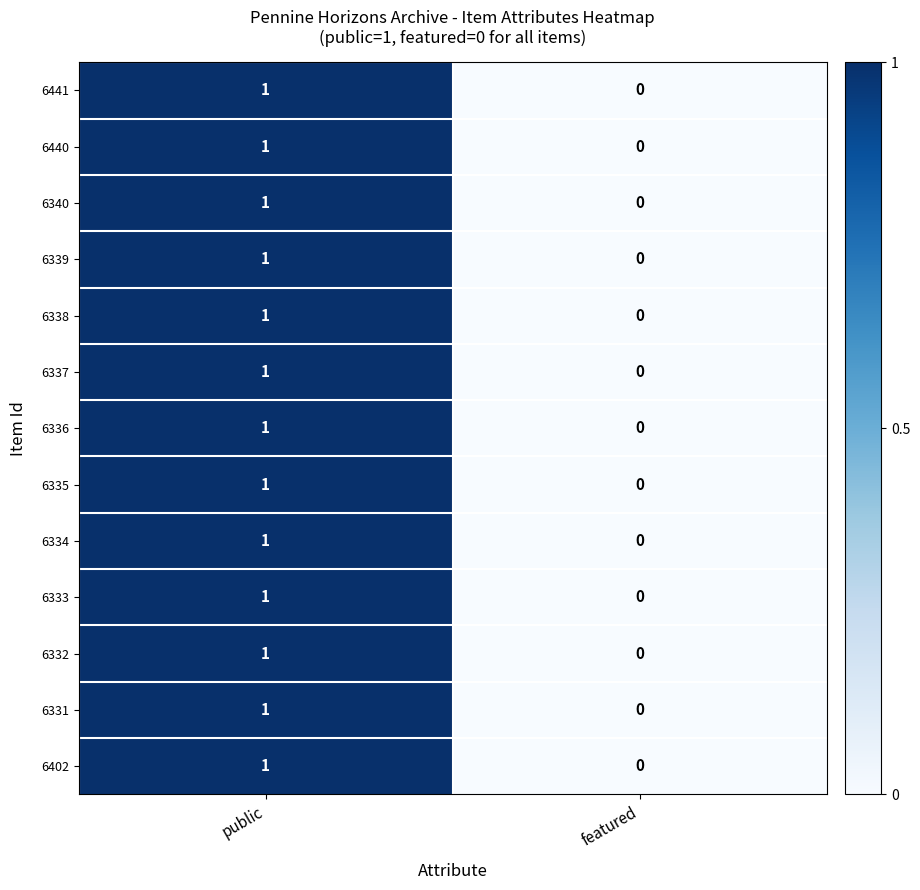

Which label corresponds to the largest value in the chart?

public